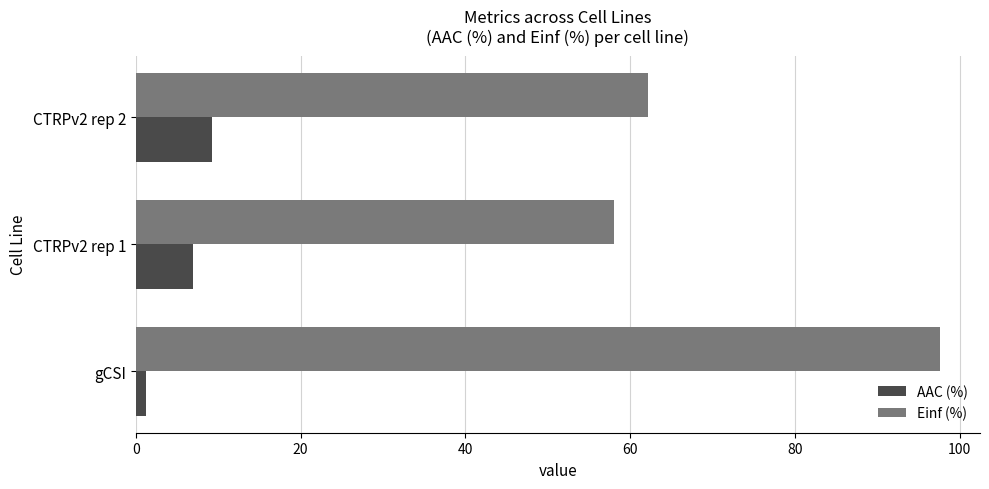

At gCSI, list the series in order from smallest to largest.

AAC (%), Einf (%)